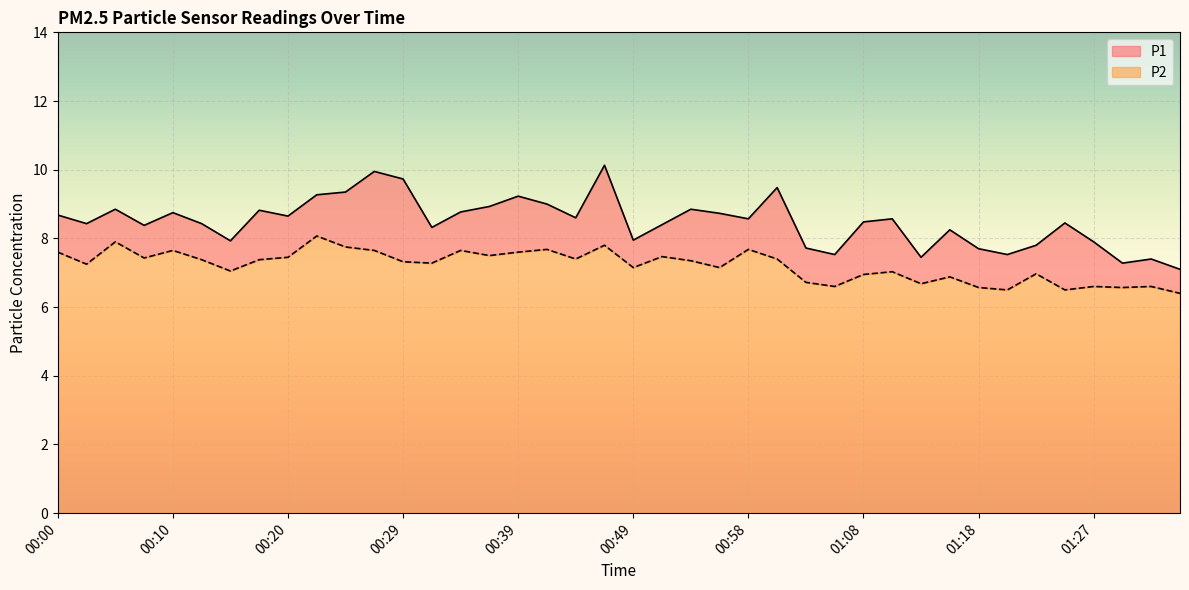

List the series in order of their peak value, highest first.

P1, P2